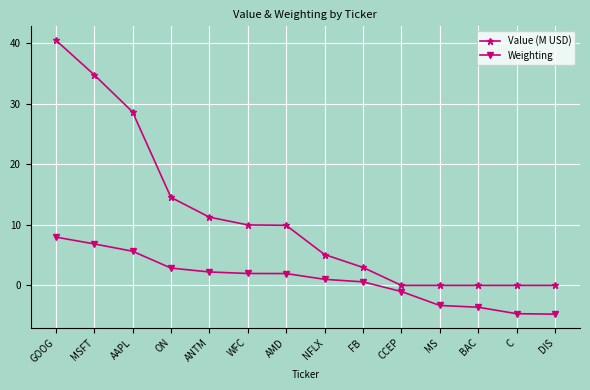

Rank the series at AMD from lowest to highest value.

Weighting, Value (M USD)